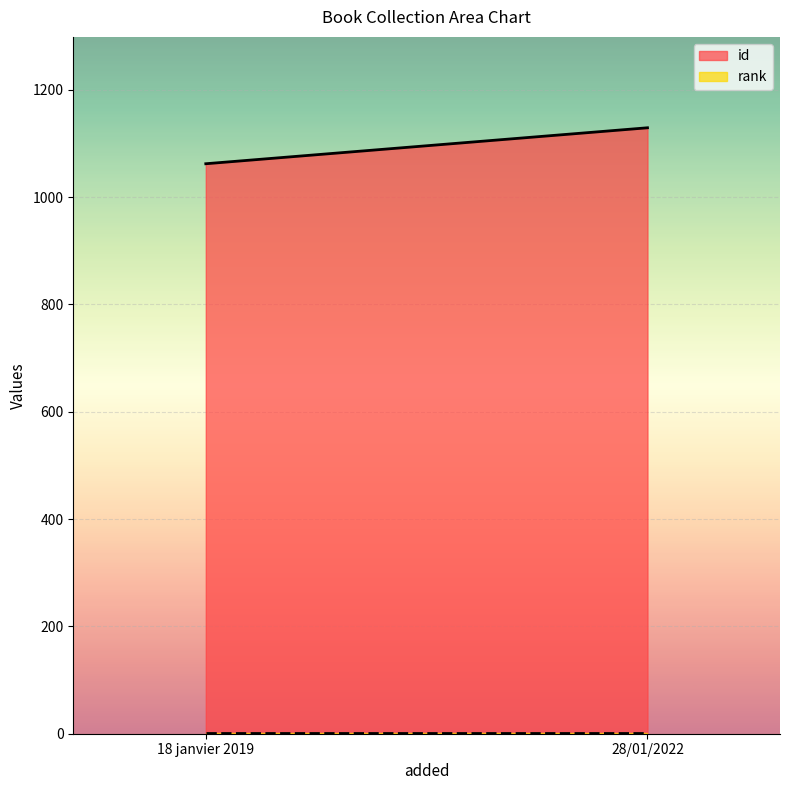

Does the chart display data point markers on the line(s)?

No